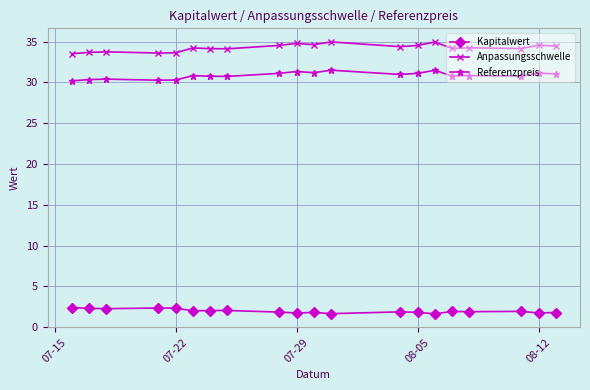

What is the smallest value displayed?

1.6